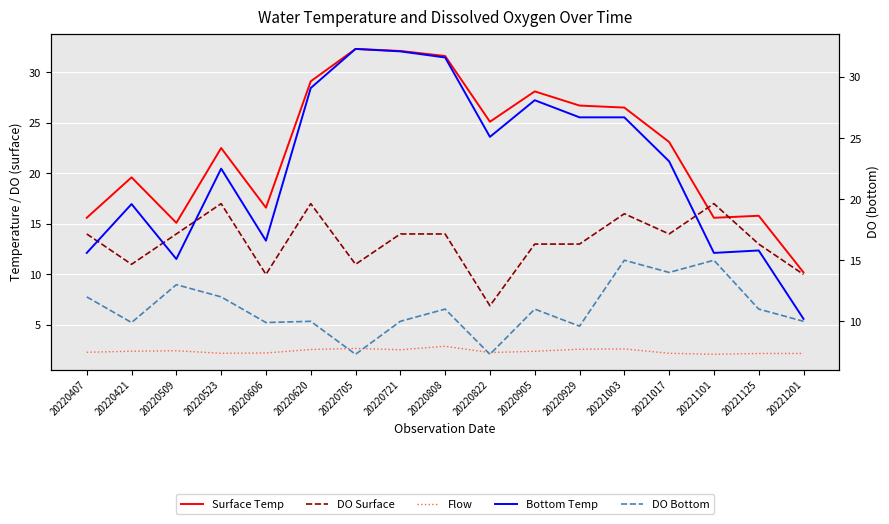

True or false: DO Surface has a value of 14.0 at 20220721.

True